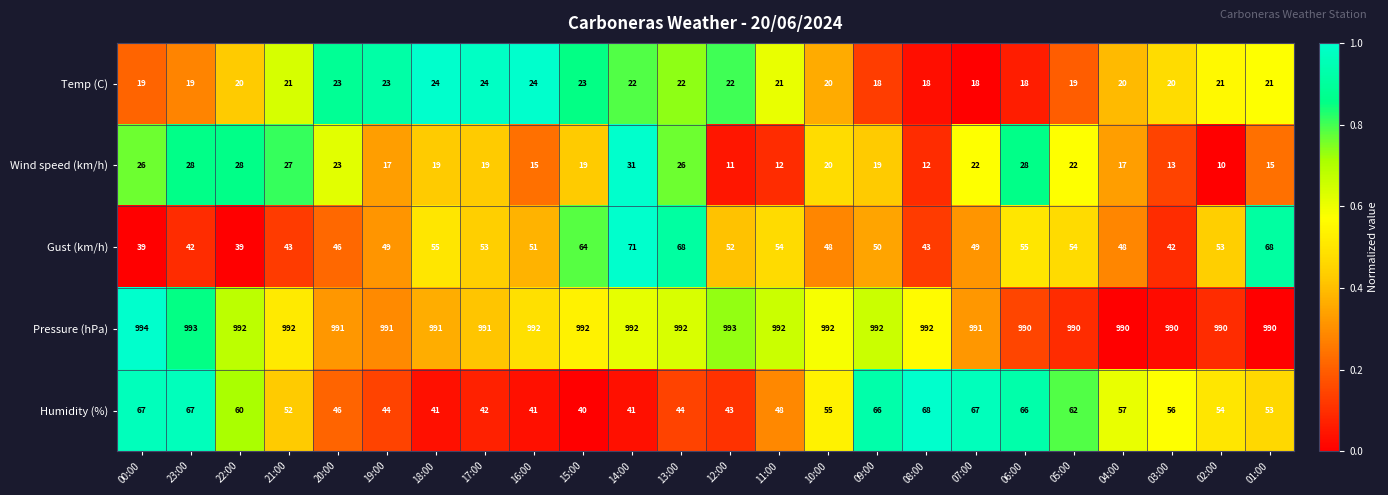

Is it true that Gust (km/h) equals 15 at 16:00?

False